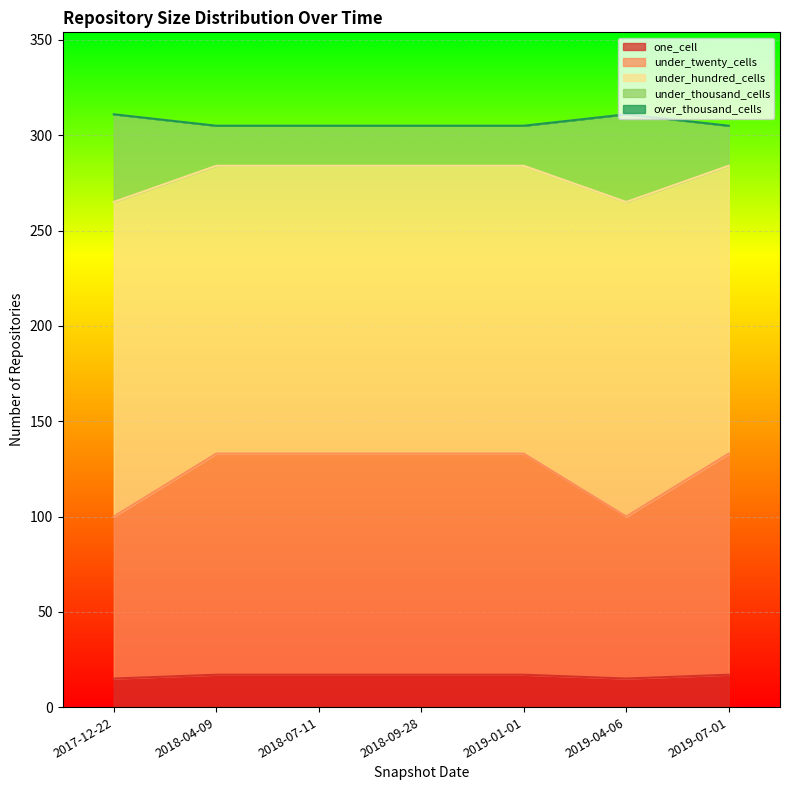

What is the total value across all series at 2018-09-28?

305